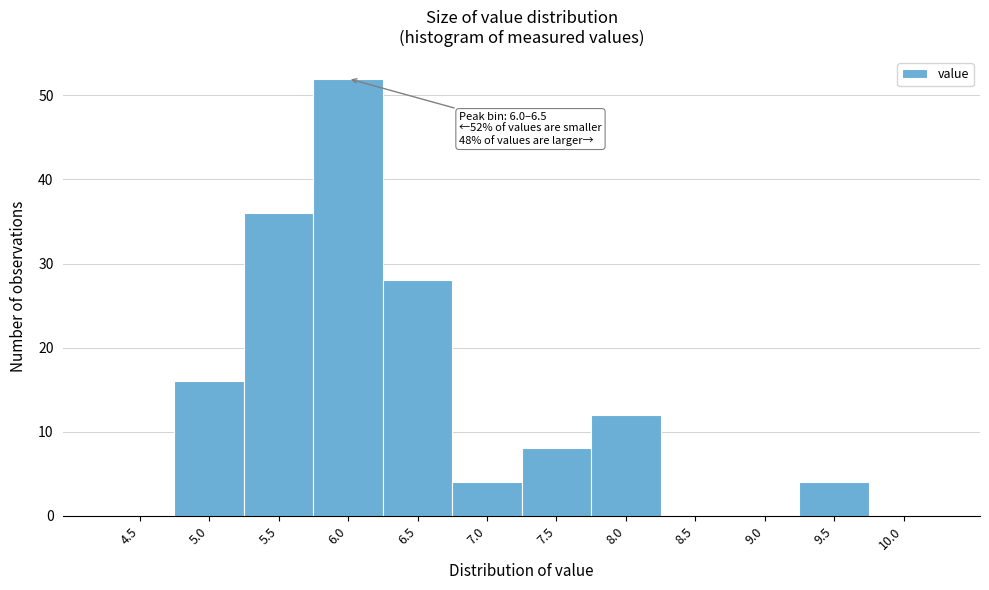

Reading left to right, extract all data points from this chart.

4.5=0	5.0=16	5.5=36	6.0=52	6.5=28	7.0=4	7.5=8	8.0=12	8.5=0	9.0=0	9.5=4	10.0=0